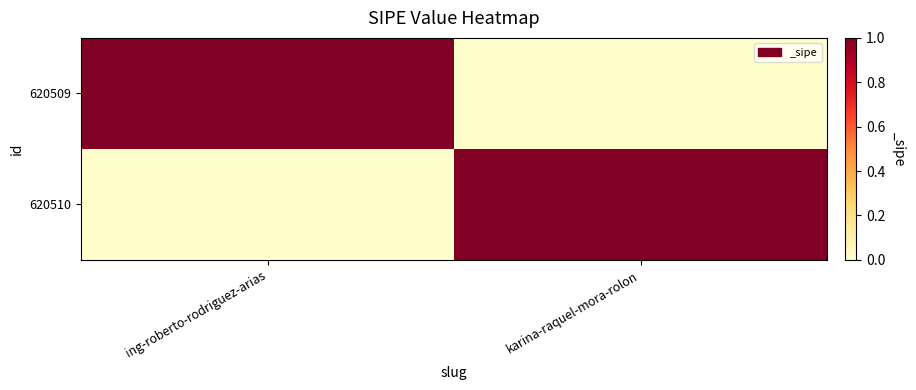

Rank the series by their maximum value, from lowest to highest.

620509, 620510